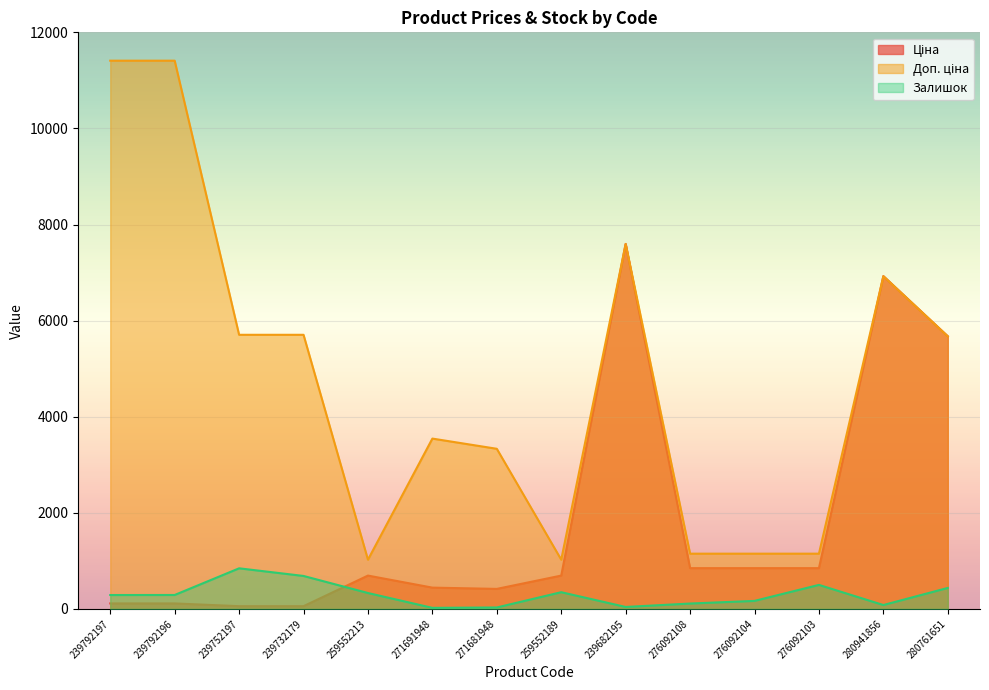

Rank the series by their average value, from highest to lowest.

Доп. ціна, Ціна, Залишок